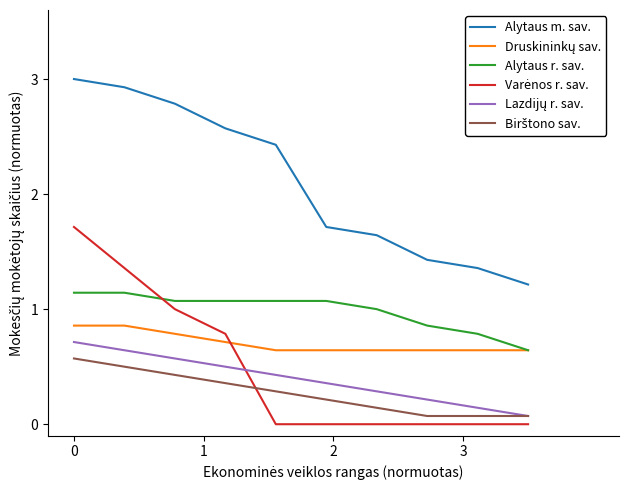

What is the greatest value displayed?

3.0